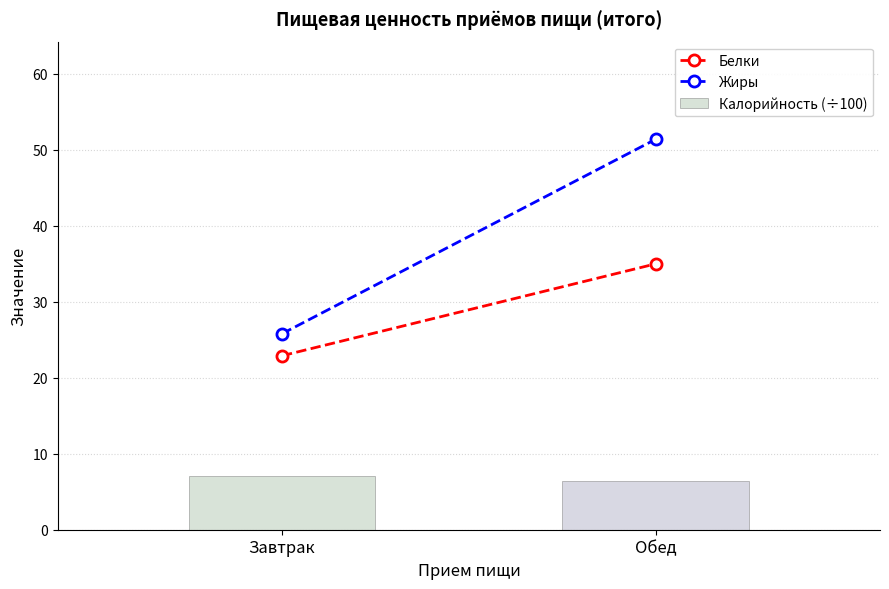

What is the minimum value shown in the chart?

6.5